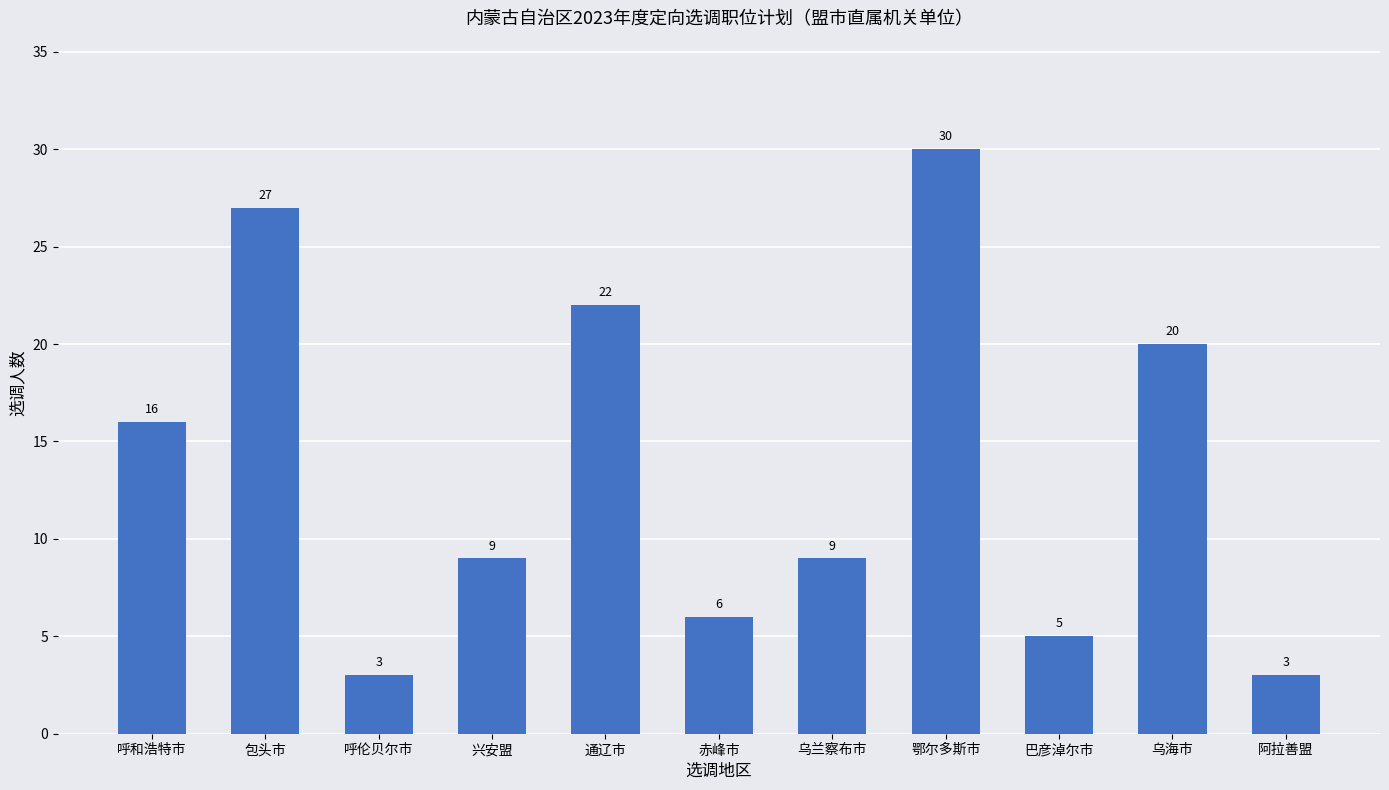

Which category has the highest value across all series?

鄂尔多斯市